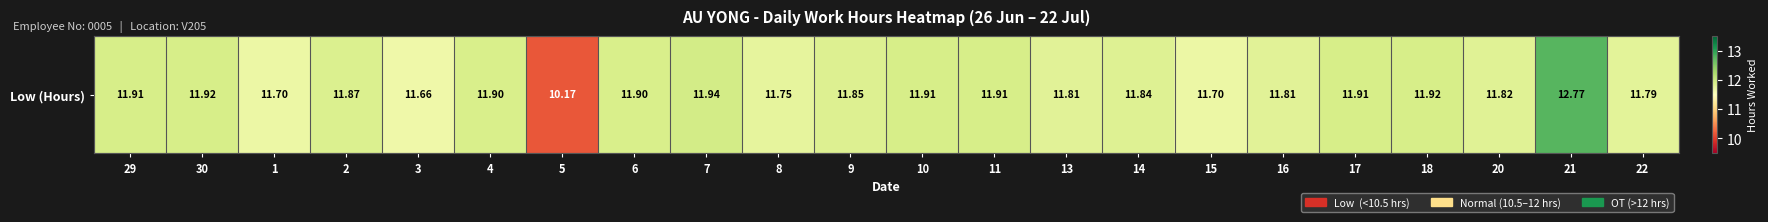

The chart shows a value of 6.0 at 16. True or false?

False